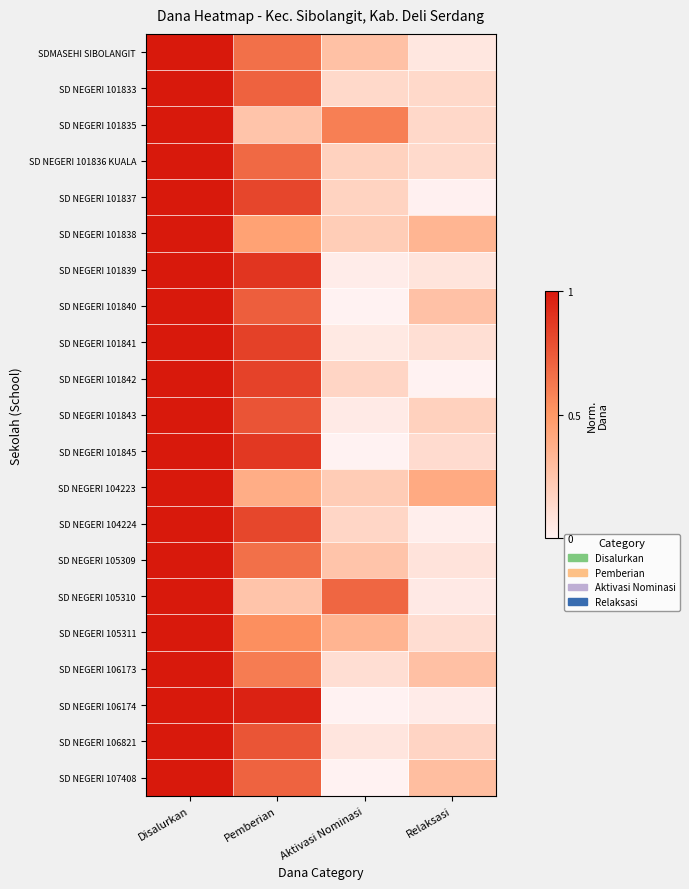

At Relaksasi, list the series in order from largest to smallest.

SD NEGERI 104223, SD NEGERI 101838, SD NEGERI 107408, SD NEGERI 106173, SD NEGERI 101840, SD NEGERI 101843, SD NEGERI 106821, SD NEGERI 101835, SD NEGERI 101833, SD NEGERI 101836 KUALA, SD NEGERI 101845, SD NEGERI 105311, SD NEGERI 101841, SD NEGERI 105309, SD NEGERI 101839, SDMASEHI SIBOLANGIT, SD NEGERI 105310, SD NEGERI 106174, SD NEGERI 104224, SD NEGERI 101837, SD NEGERI 101842